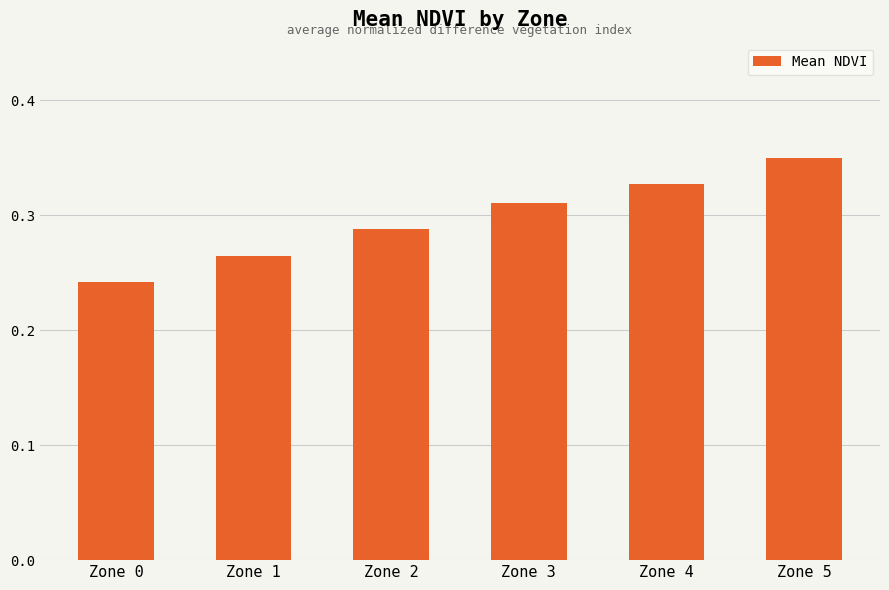

Rank the categories by value from lowest to highest.

Zone 0, Zone 1, Zone 2, Zone 3, Zone 4, Zone 5